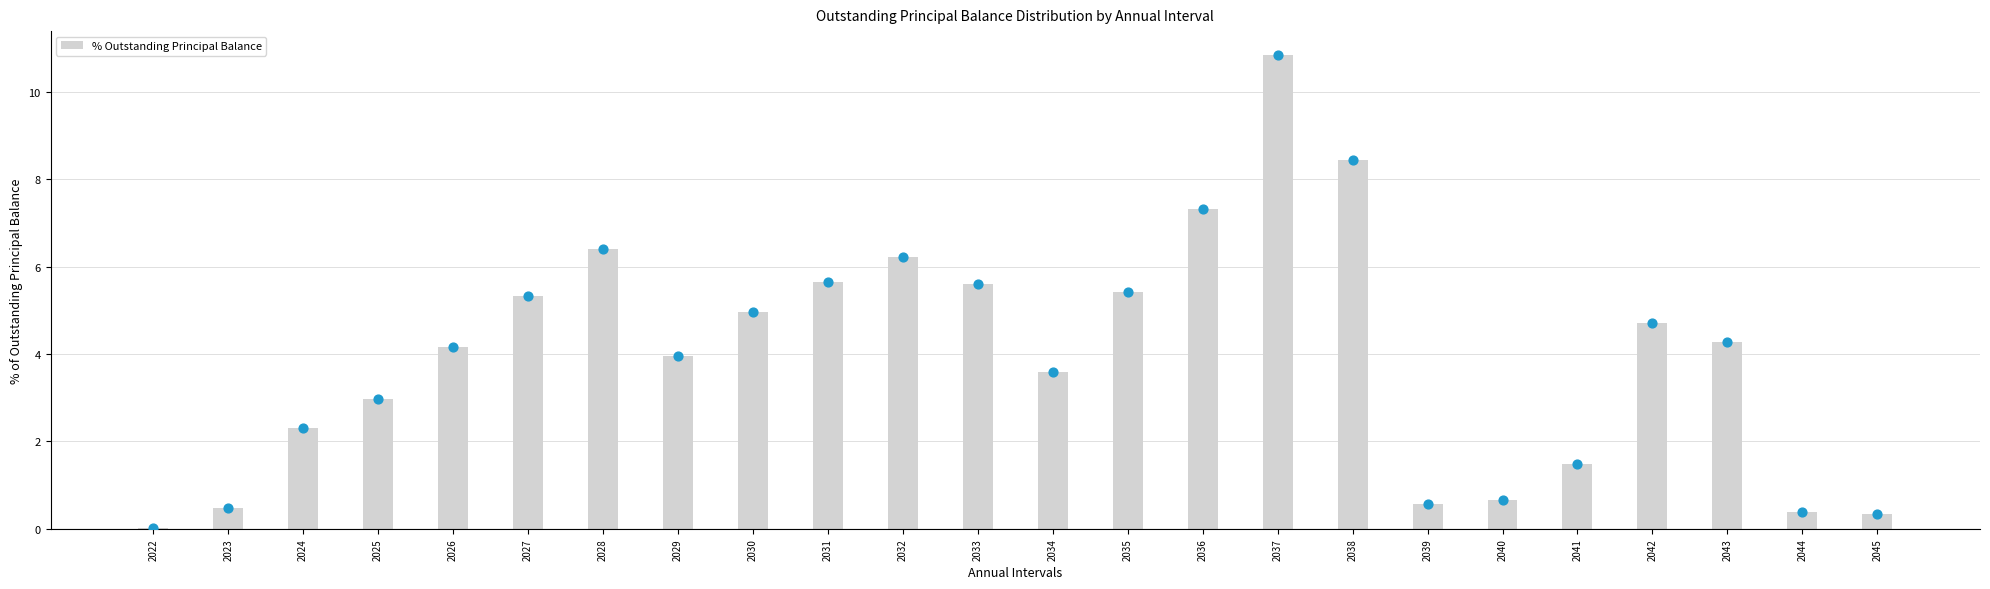

What is the ratio of the value at 2025 to the value at 2024?

1.3